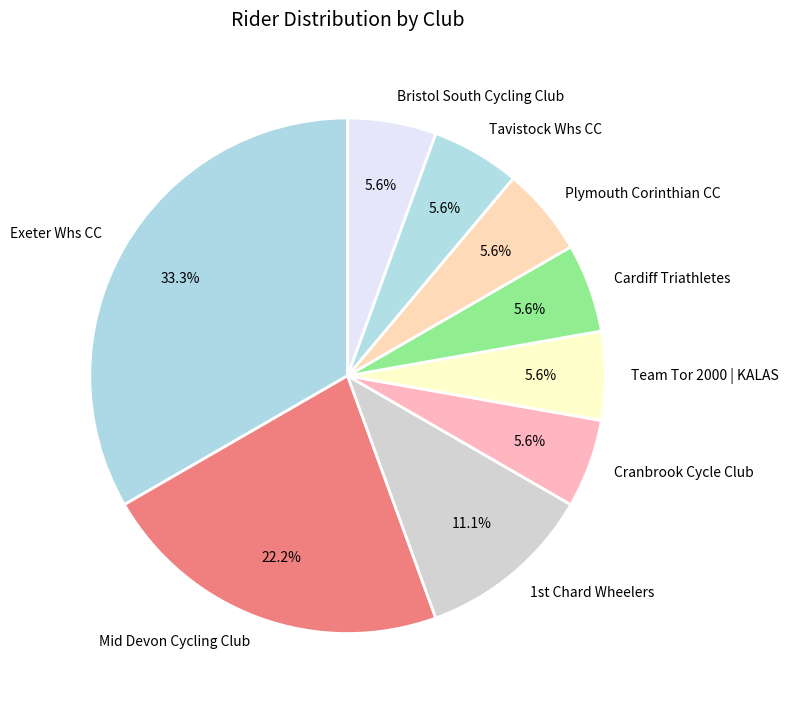

How many segments does this pie chart have?

9